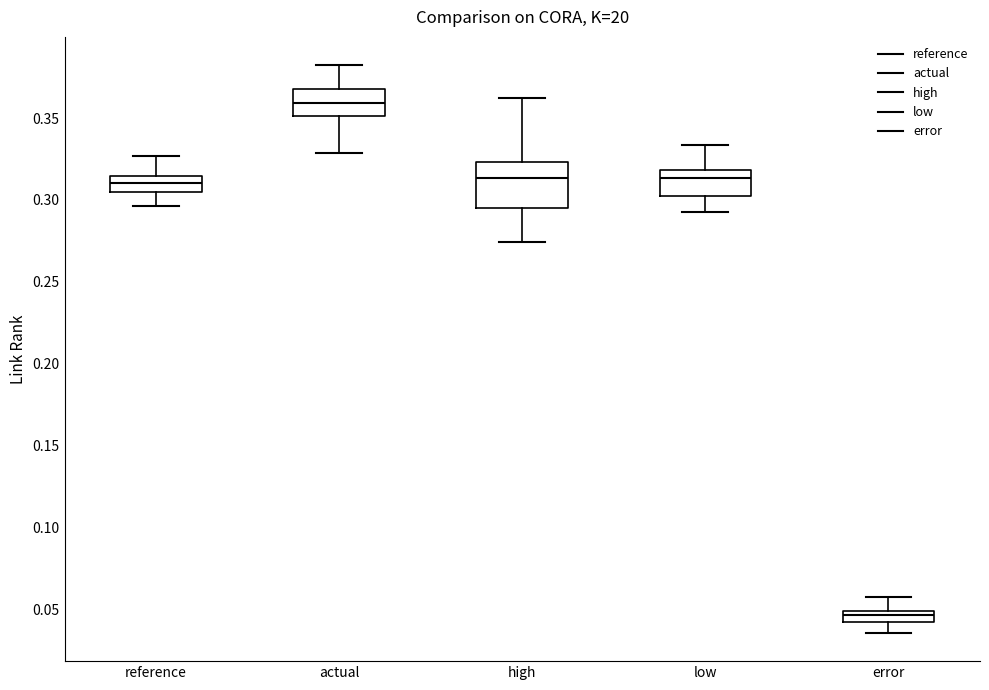

Where is the lower edge of the box for reference on the y-axis? The values are not printed on the chart, so give them approximately, as read against the axis.

0.305